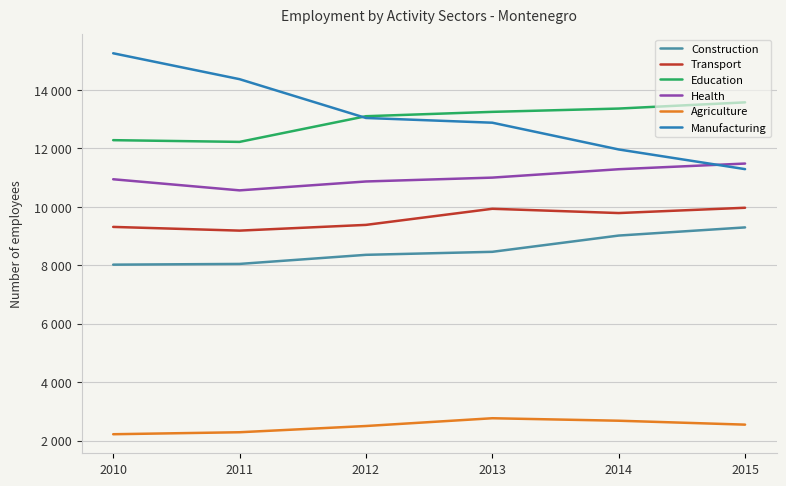

What are all the series names shown in the legend?

Construction, Transport, Education, Health, Agriculture, Manufacturing